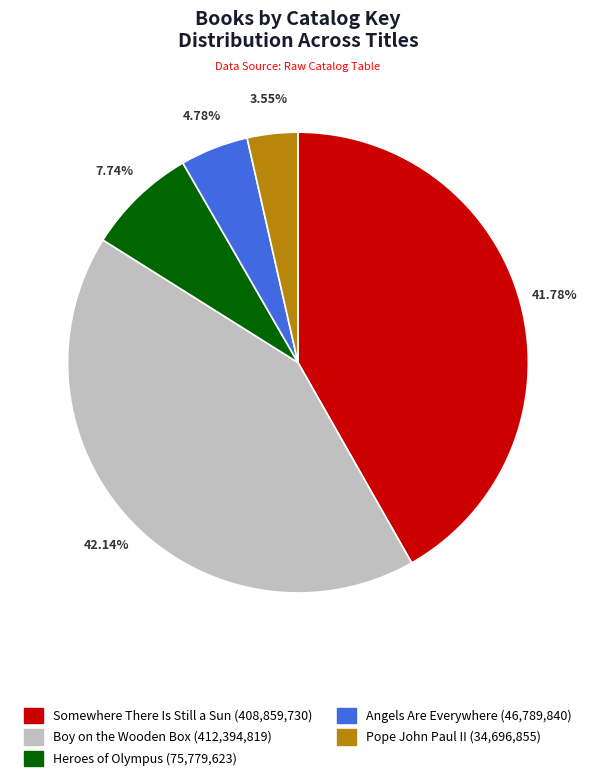

To the nearest percent, what is the difference between the largest and smallest slice percentages?

39%